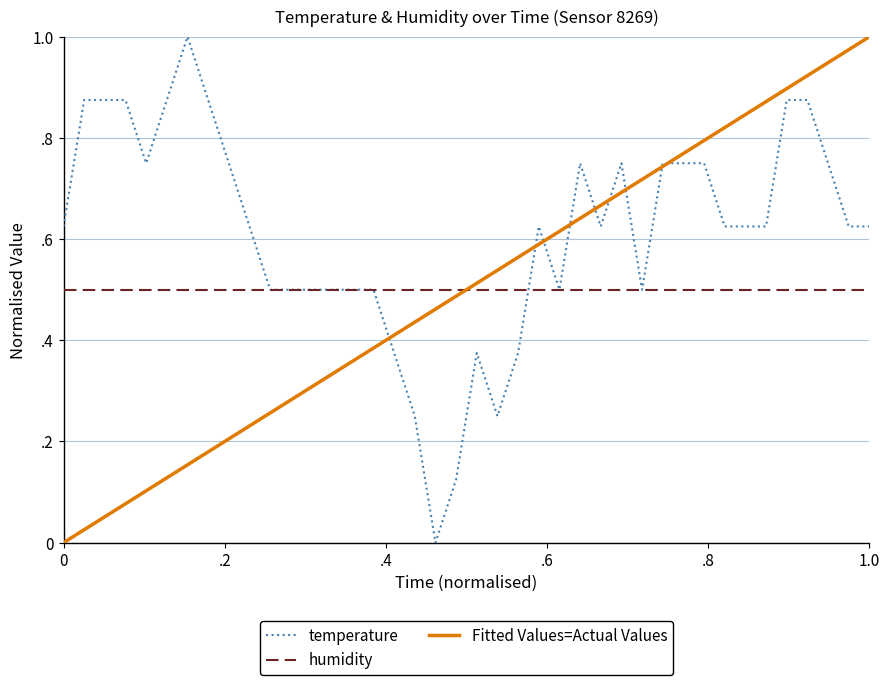

Which series has the largest total across all categories?

temperature